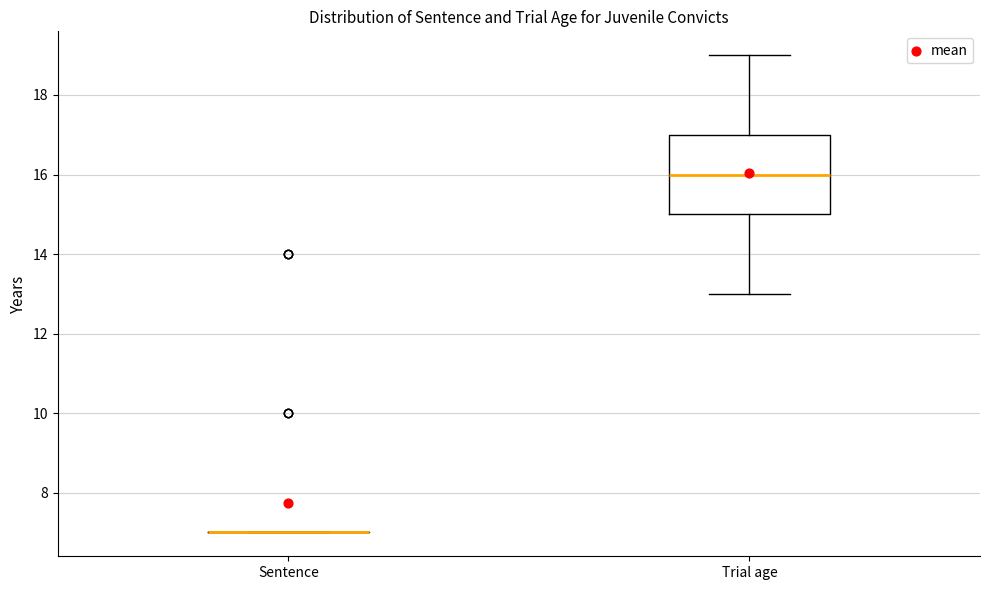

Reading left to right, transcribe this box plot: for each box, give where its median line is, the range the box spans, and where its two whiskers end, as read against the y-axis. The values are not printed on the chart, so give them approximately, as read against the axis.

Sentence: box collapsed to a line at 7, whiskers 7 to 7
Trial age: median 16, box 15 to 17, whiskers 13 to 19